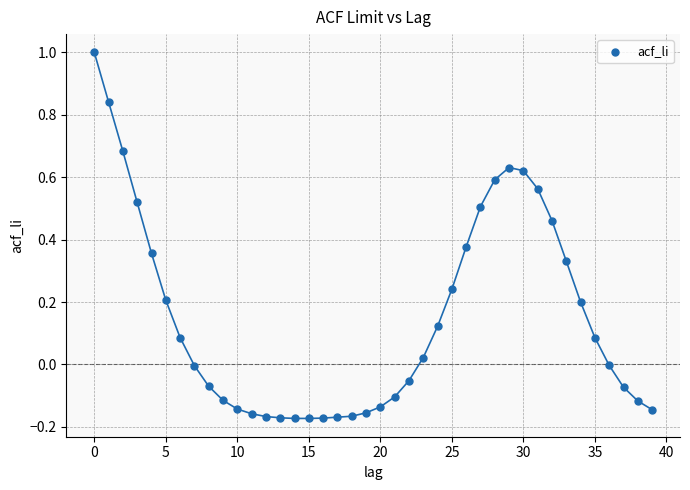

What is the range of Y values (max minus min)?

1.2